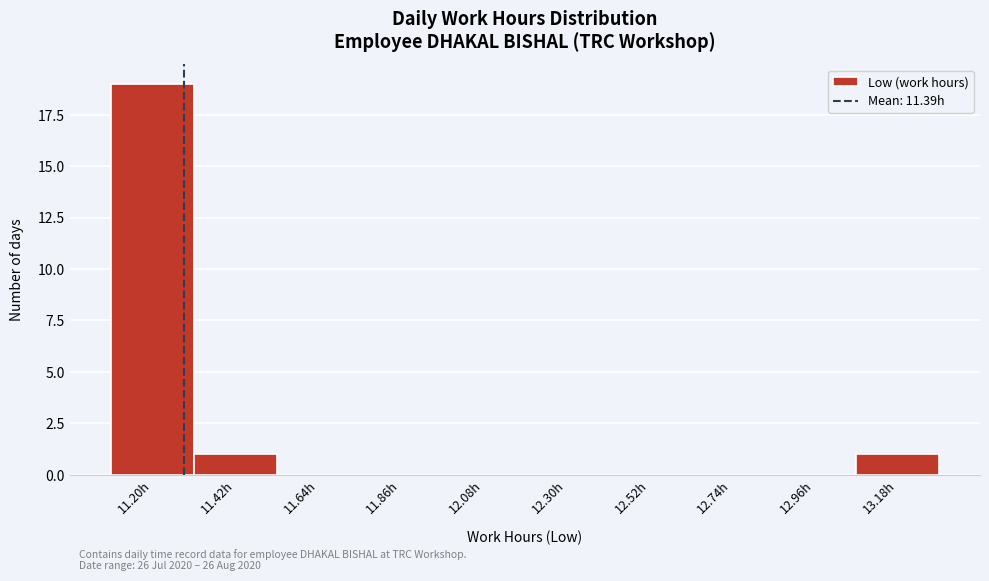

Reading left to right, transcribe all the data shown in this chart.

11.20h=19	11.42h=1	11.64h=0	11.86h=0	12.08h=0	12.30h=0	12.52h=0	12.74h=0	12.96h=0	13.18h=1